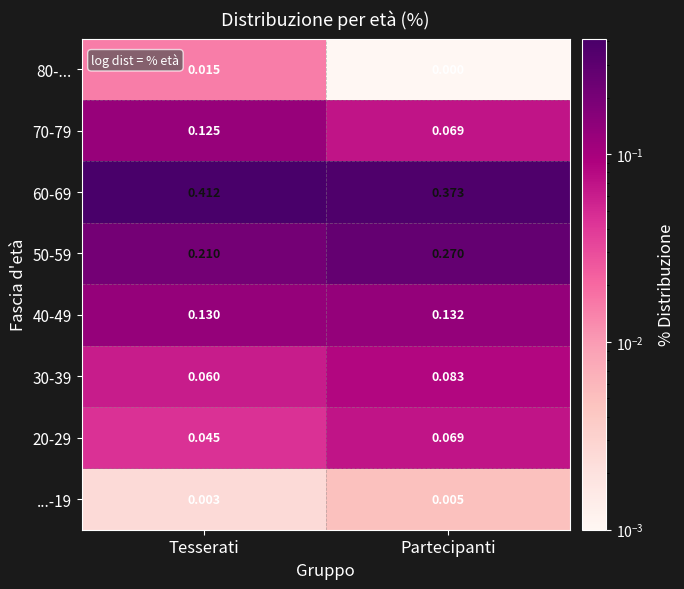

Which category has the lowest value in the 30-39 series?

Tesserati